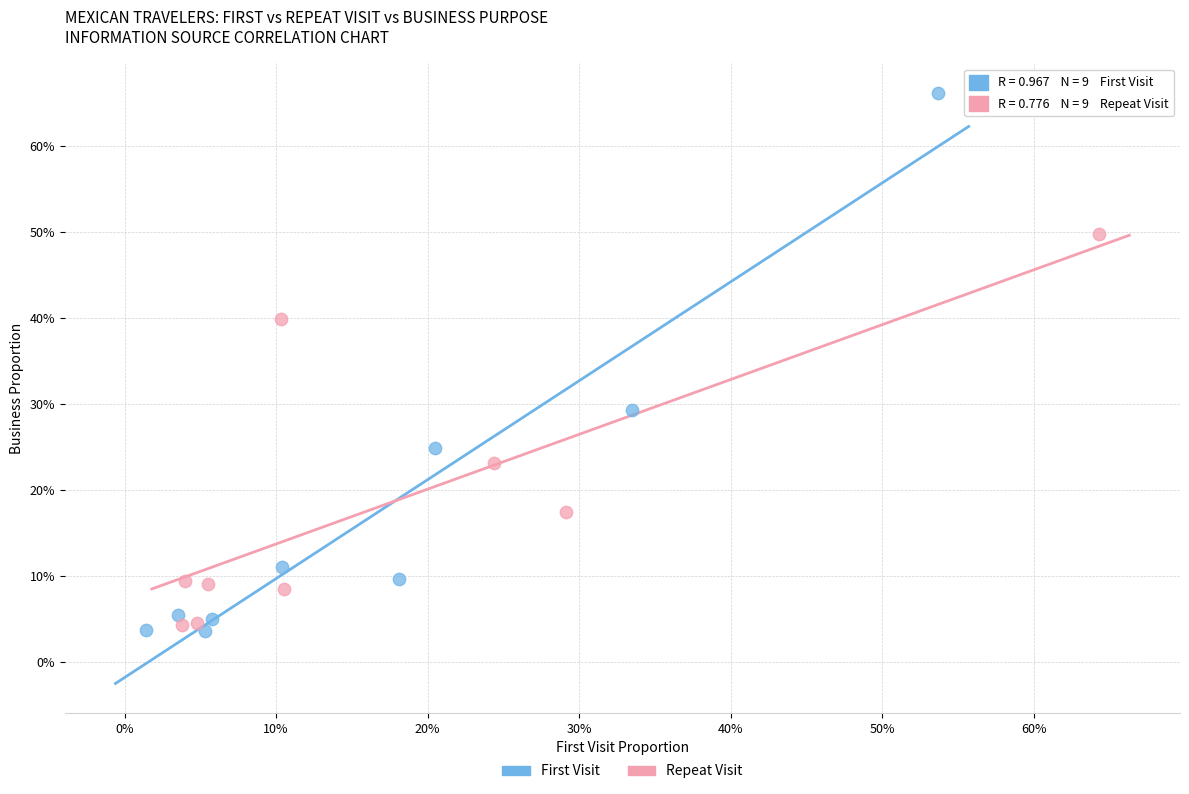

What are all the series names shown in the legend?

First Visit, Repeat Visit